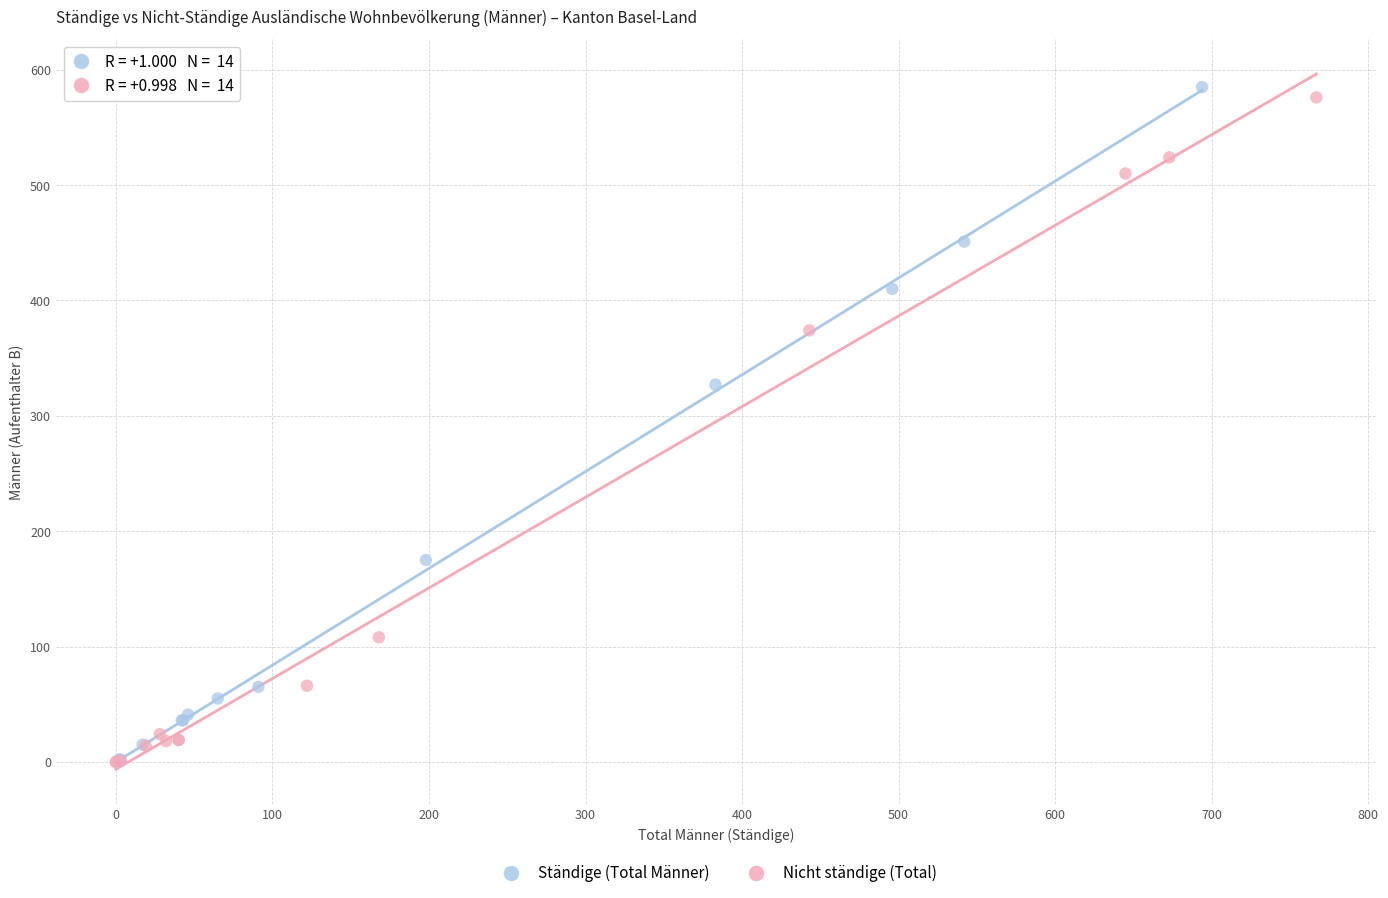

Which series has the widest spread of Y values?

Ständige (Total Männer)